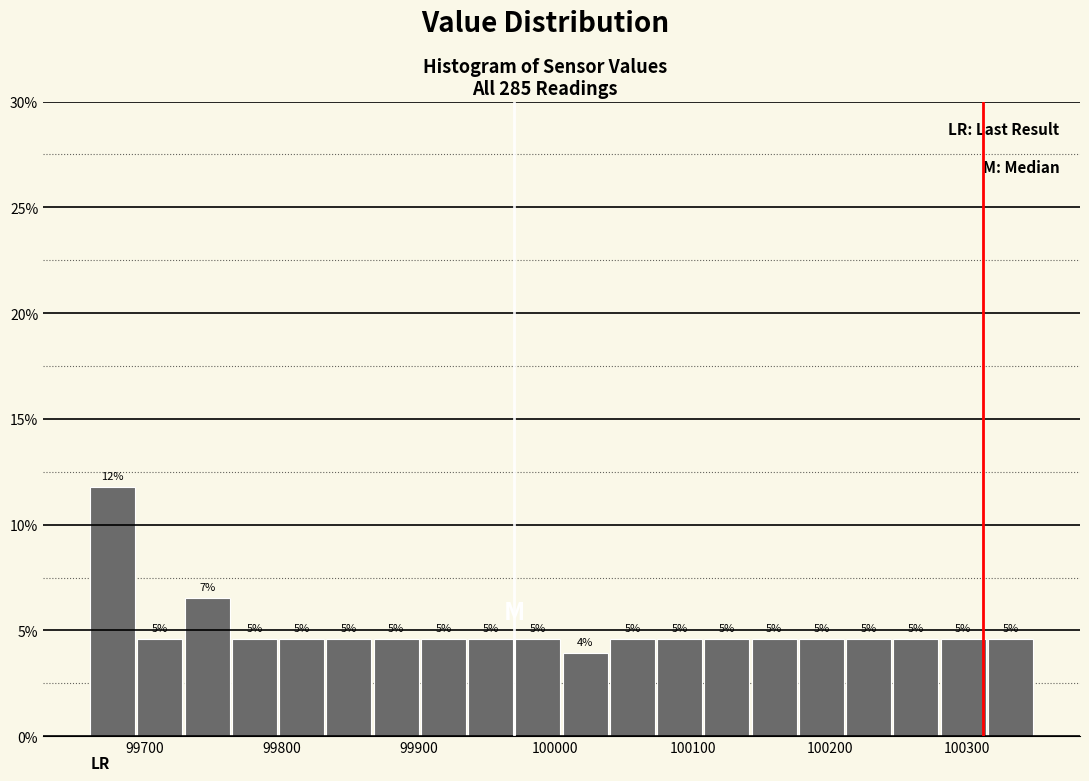

Read against the x-axis, roughly where is the centre of the tallest bar?

99680